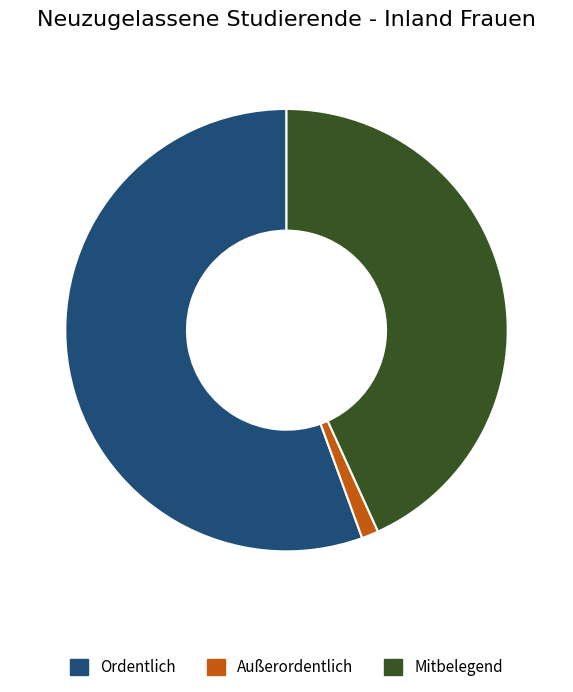

Which has a higher value, Ordentlich or Mitbelegend?

Ordentlich